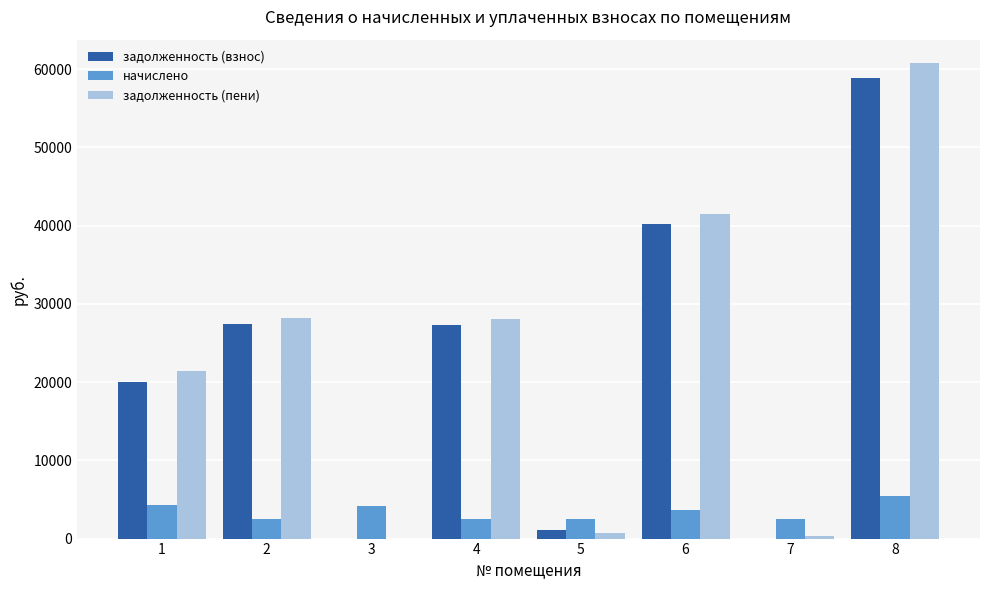

What is the sum of all задолженность (пени) values?

181076.9